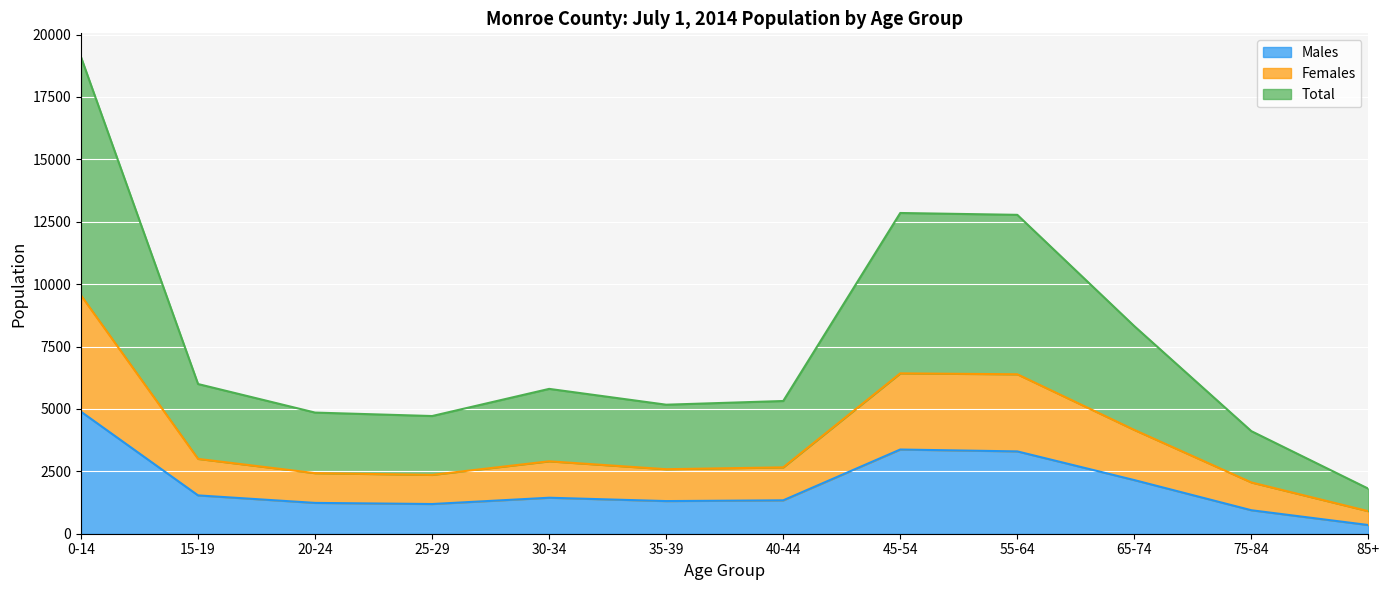

The Females series shows 1335 at 20-24. True or false?

False